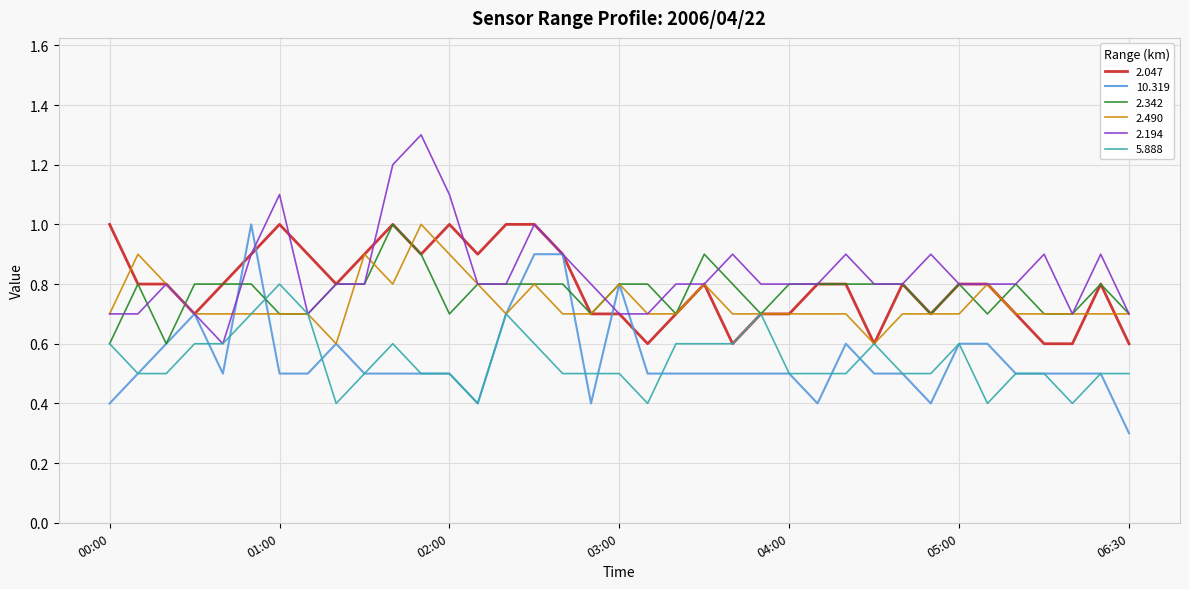

What is the maximum value shown in the chart?

1.3